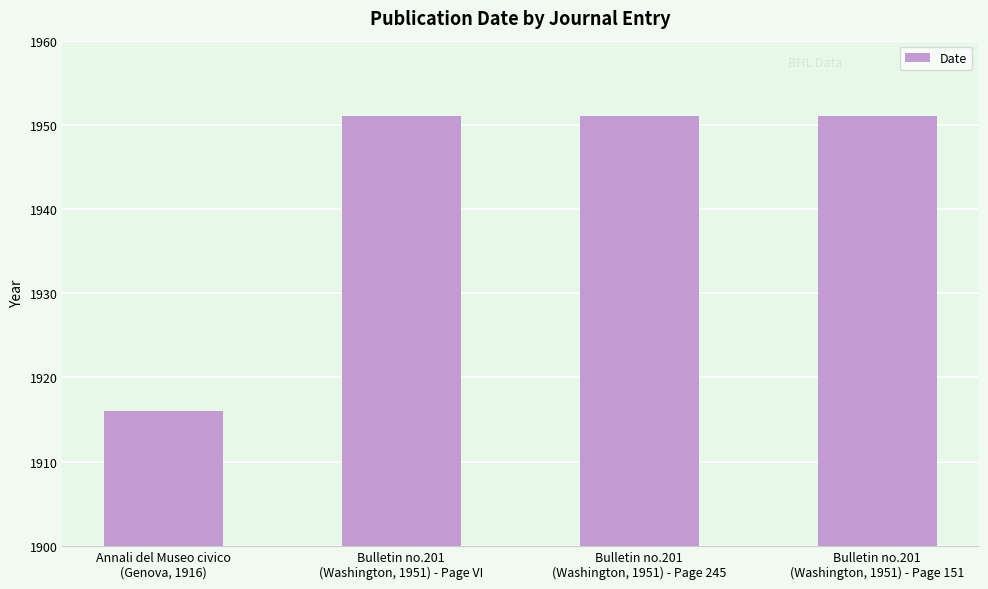

What is the average value?

1942